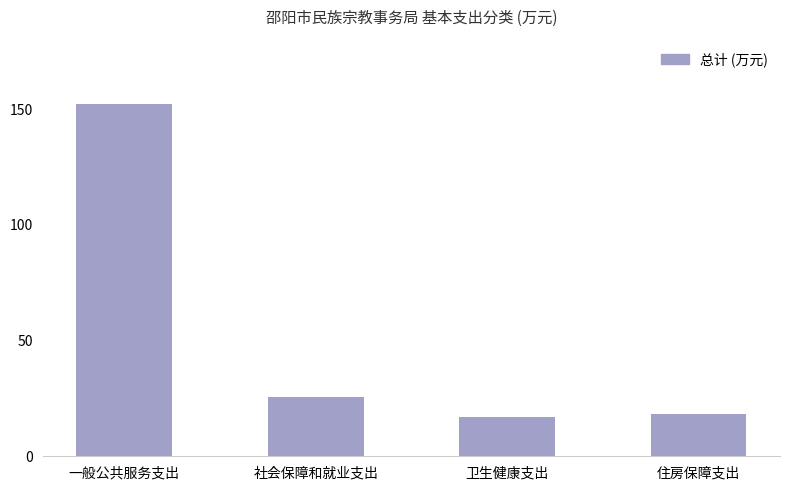

What position from the left is 社会保障和就业支出?

2